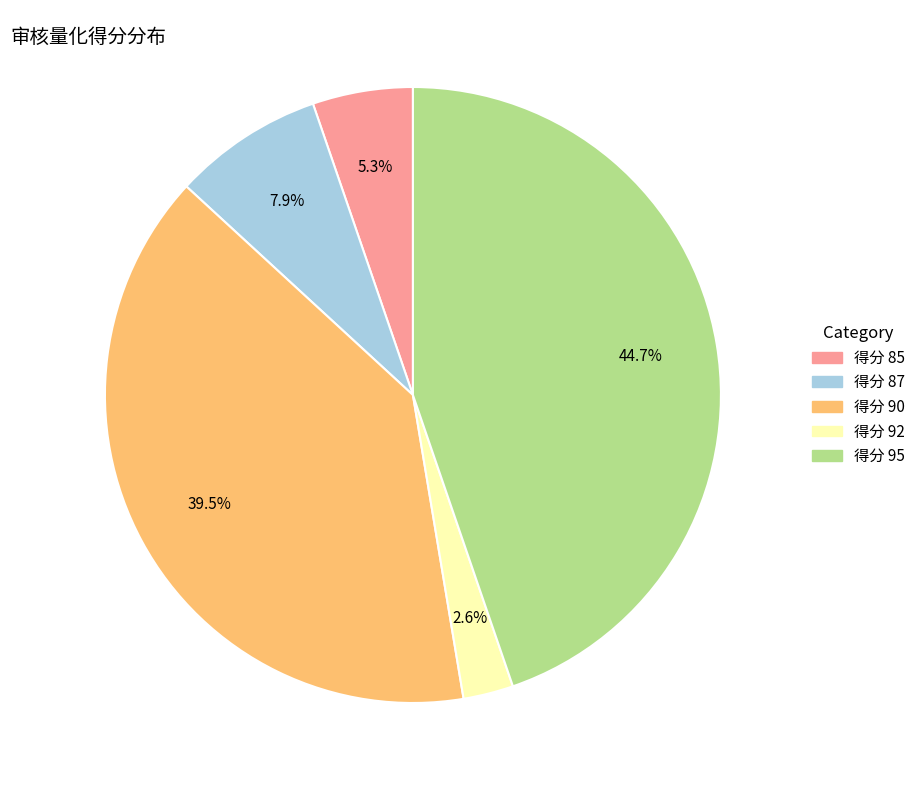

Does any single category account for the majority?

No